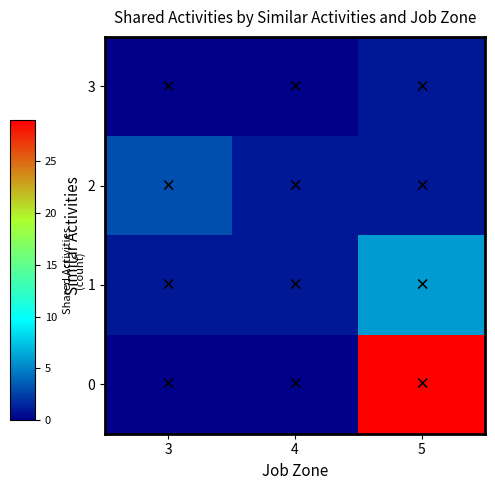

At which category is the sum across all series the highest?

5